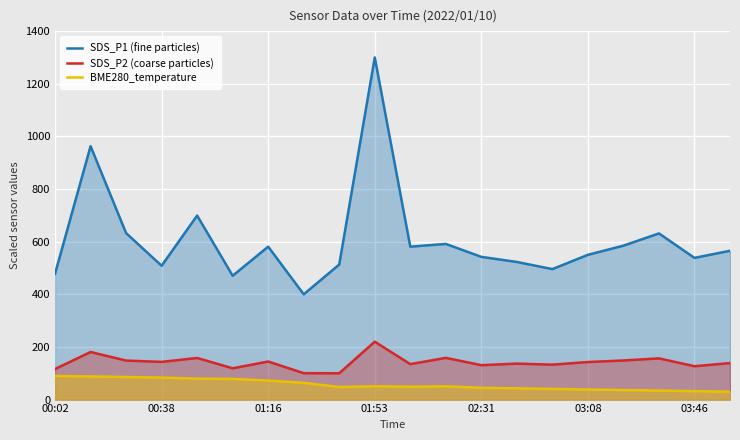

At which category does the chart reach its peak across all series?

01:53